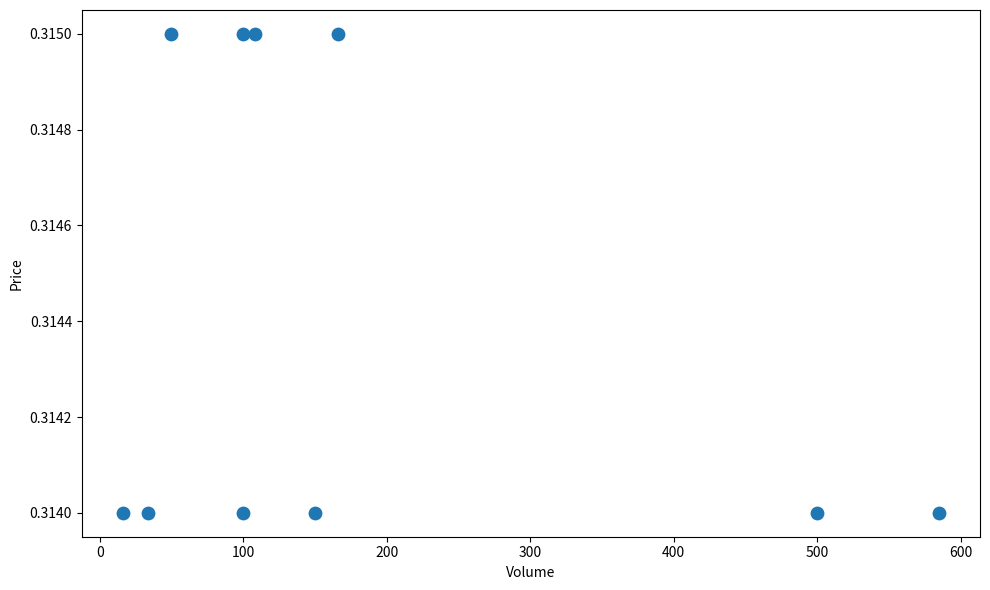

What is the range of X values (max minus min)?

569.0